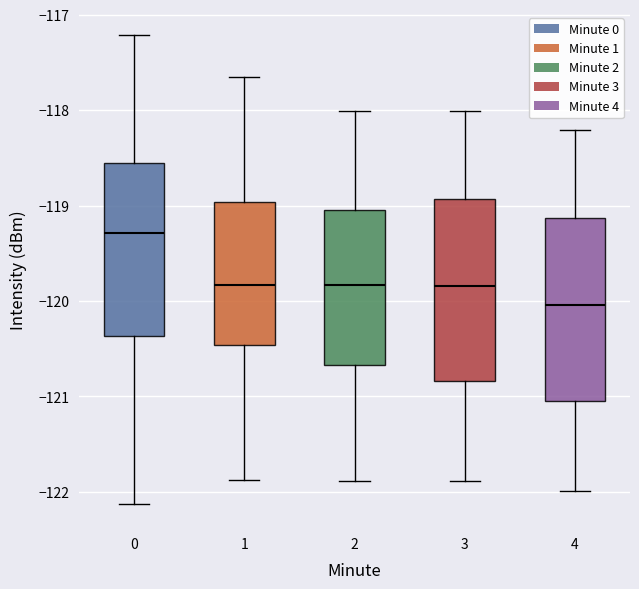

Which box's median line is the lowest?

4